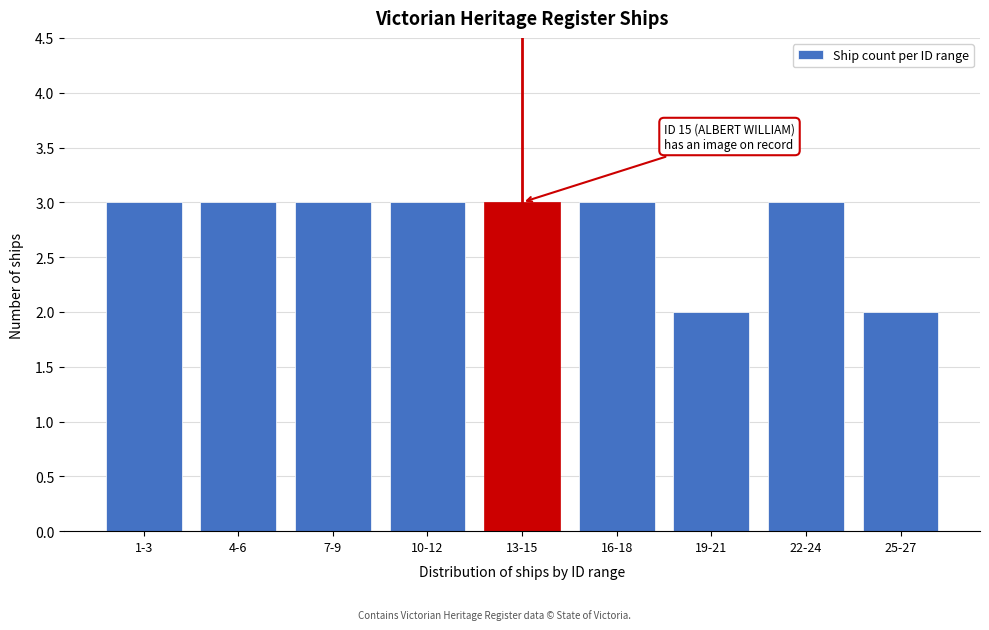

Reading right to left, extract all data points from this chart.

25-27=2	22-24=3	19-21=2	16-18=3	13-15=3	10-12=3	7-9=3	4-6=3	1-3=3